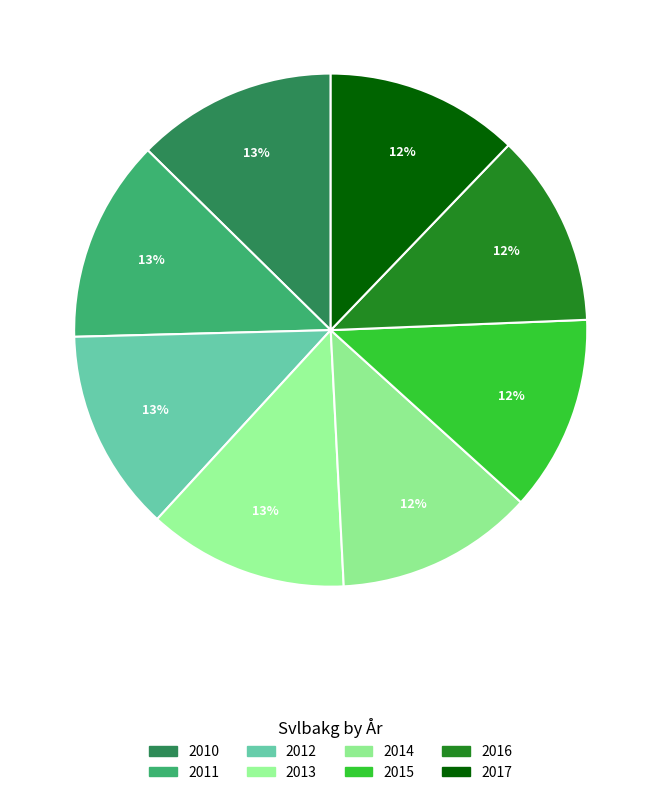

What portion of the pie excludes 2014?

87.5%